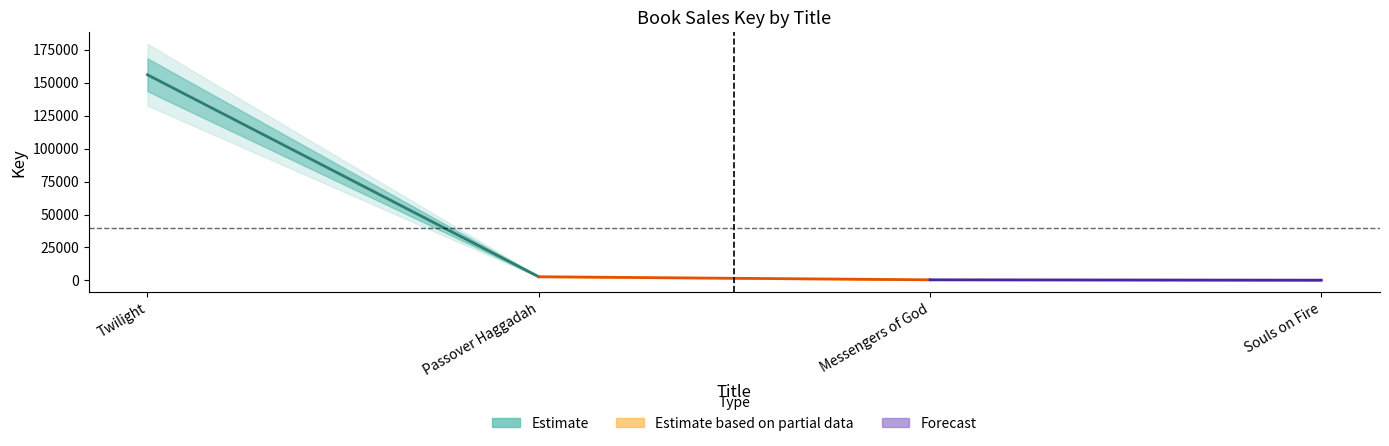

Which has a higher value, Passover Haggadah or Twilight?

Twilight